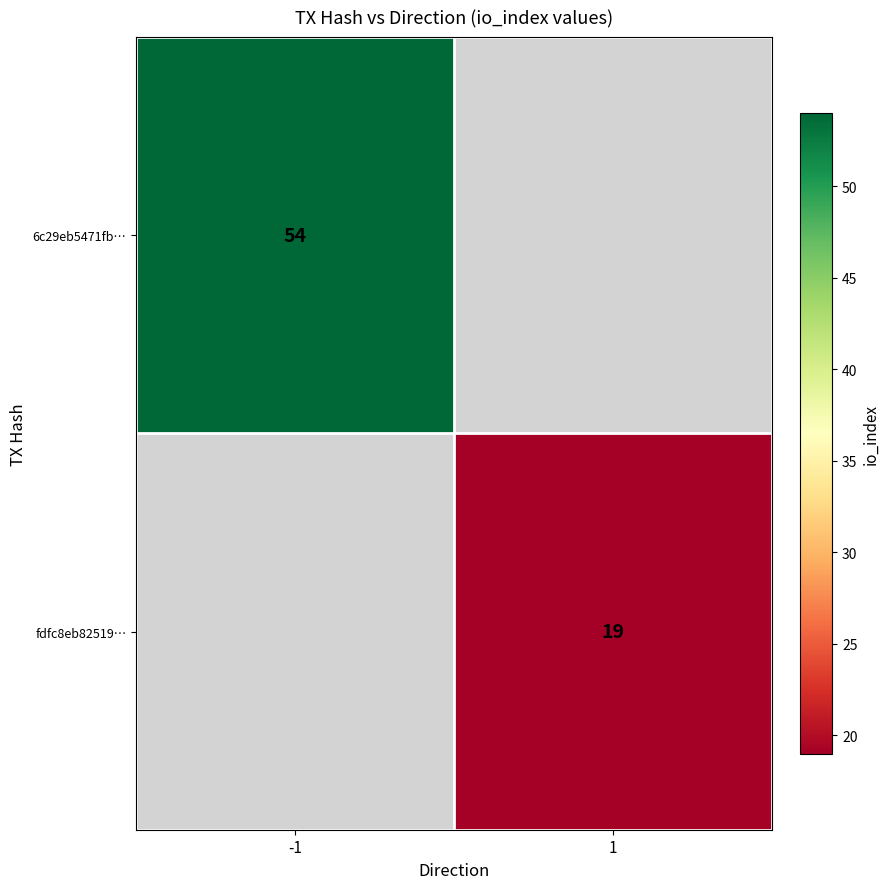

The fdfc8eb82519… series shows 12 at 1. True or false?

False